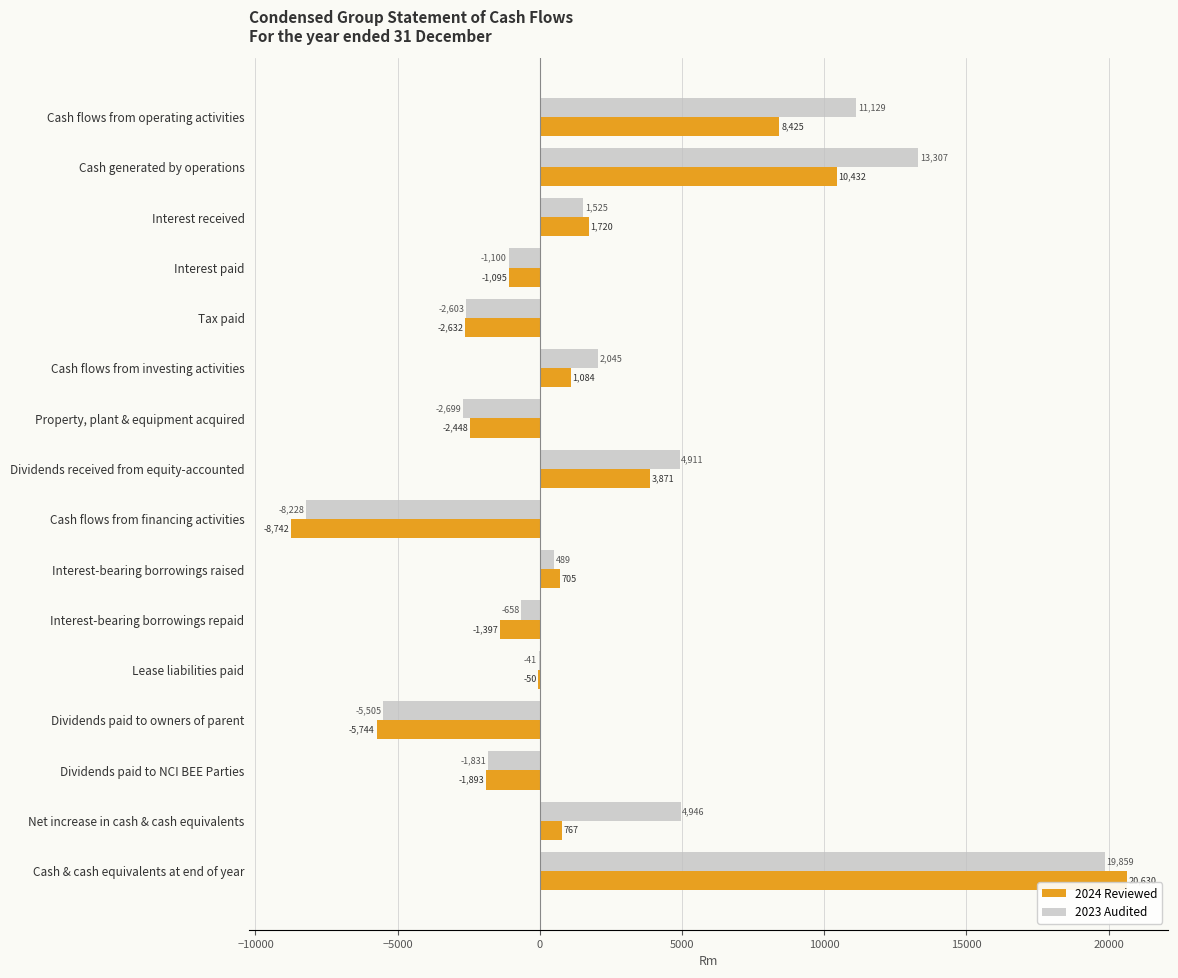

What is the sum of all 2024 Reviewed values?

23633